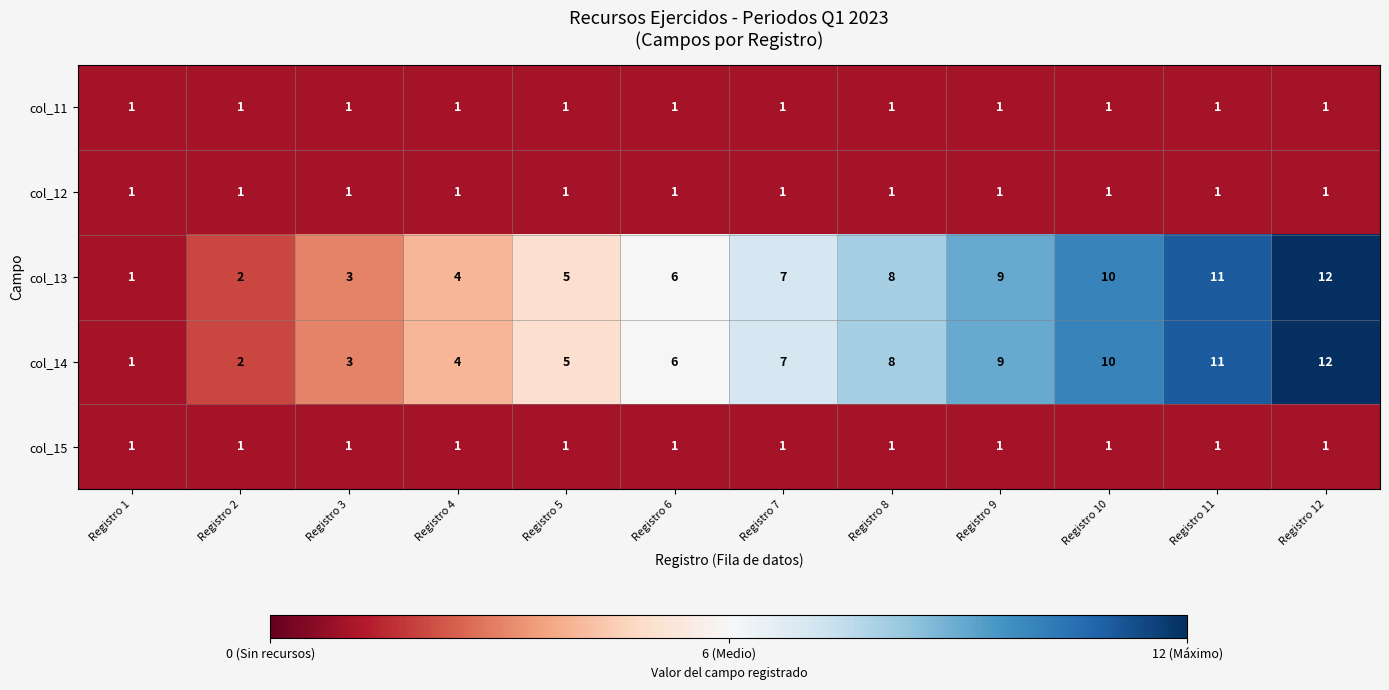

What is the total value across all series at Registro 1?

5